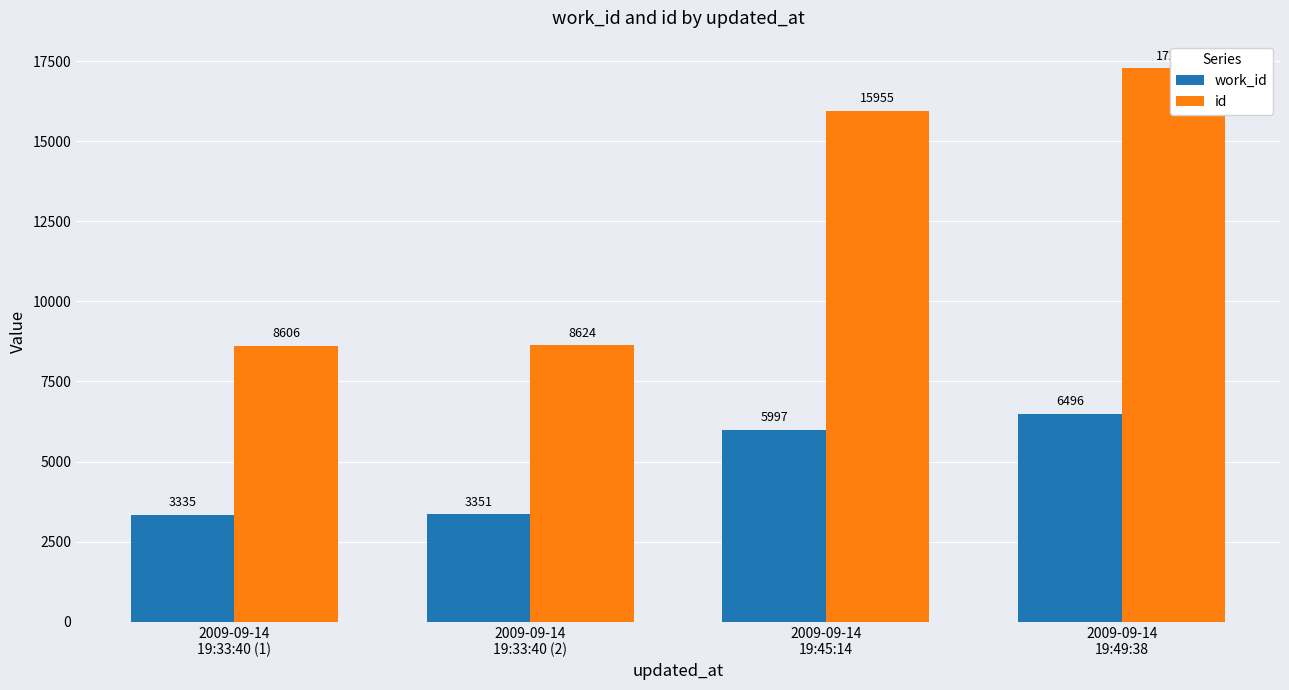

What is the difference between the maximum and minimum values in the id series?

8670